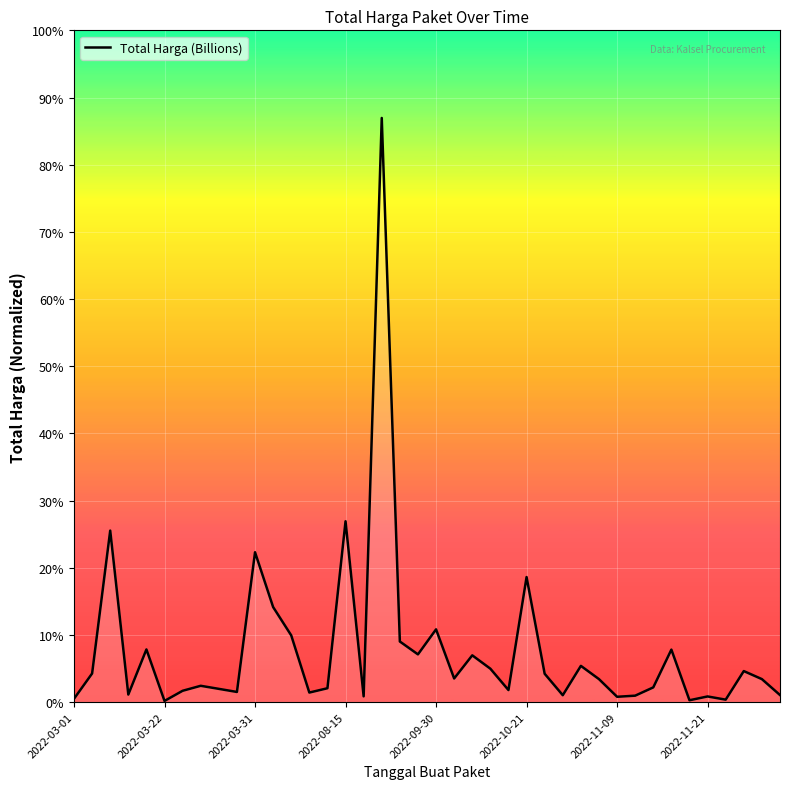

Does the chart display data point markers on the line(s)?

No